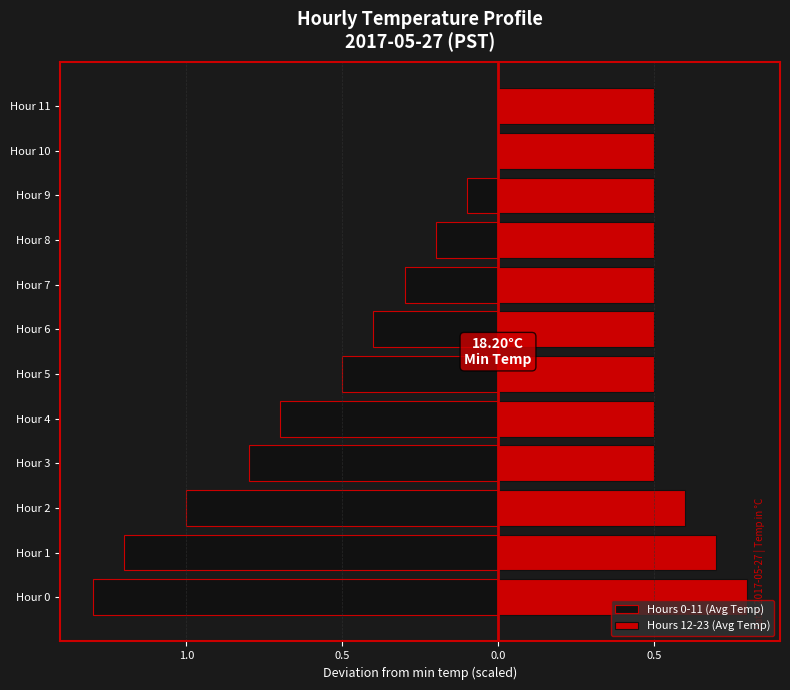

At Hour 6, list the series in order from largest to smallest.

Hours 12-23 (Avg Temp), Hours 0-11 (Avg Temp)